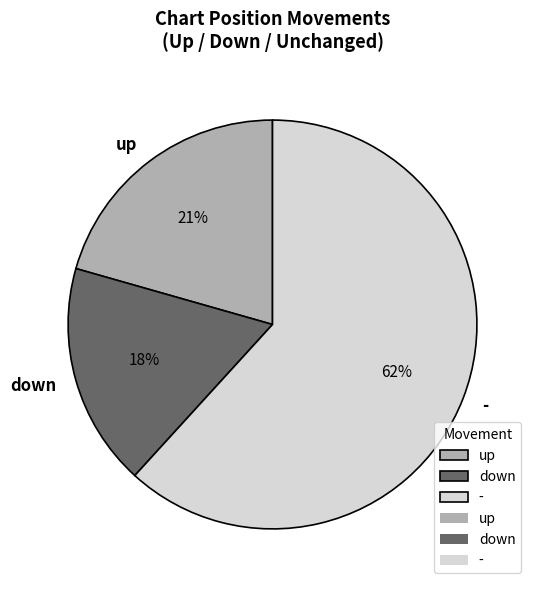

To the nearest percent, what percentage of the pie is up?

21%